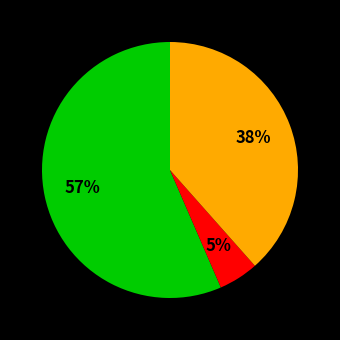

To the nearest percent, what is the average slice percentage?

33%